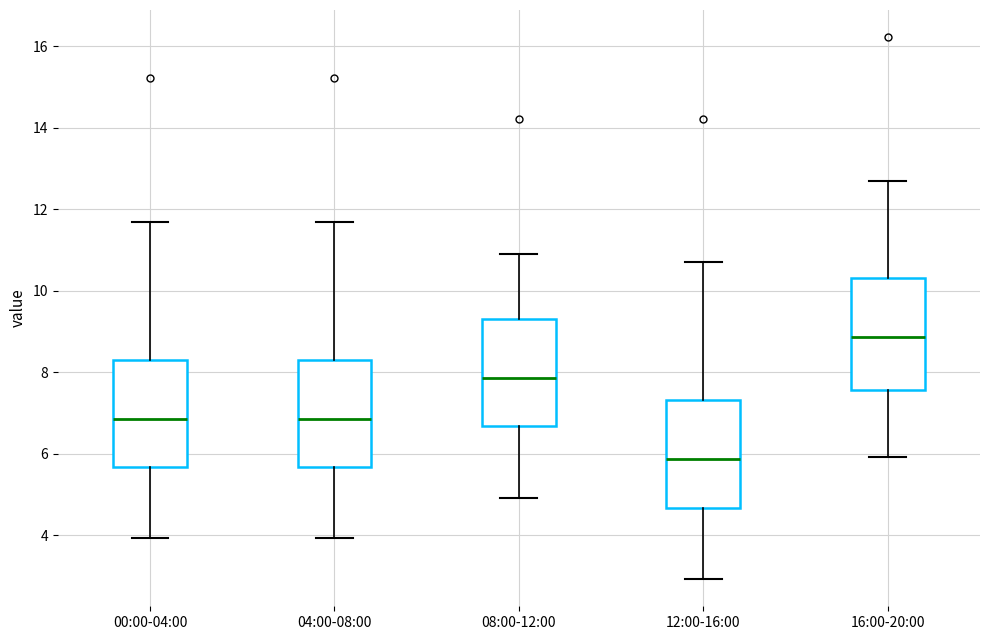

Where does the upper whisker of the box for 08:00-12:00 end on the y-axis? The values are not printed on the chart, so give them approximately, as read against the axis.

11.0